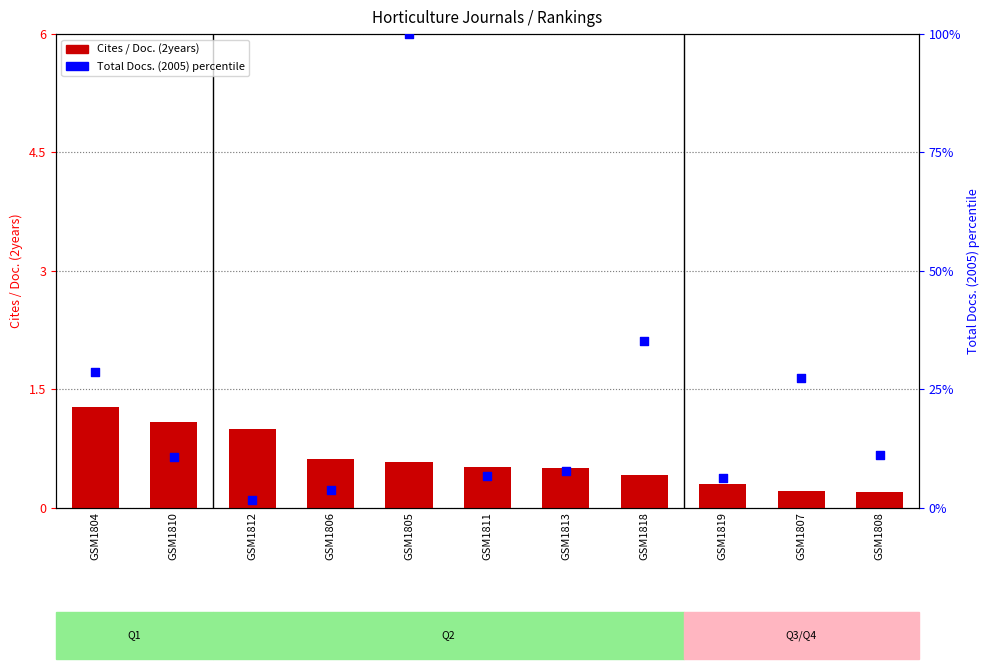

What is the total value across all series at GSM1807?

27.5